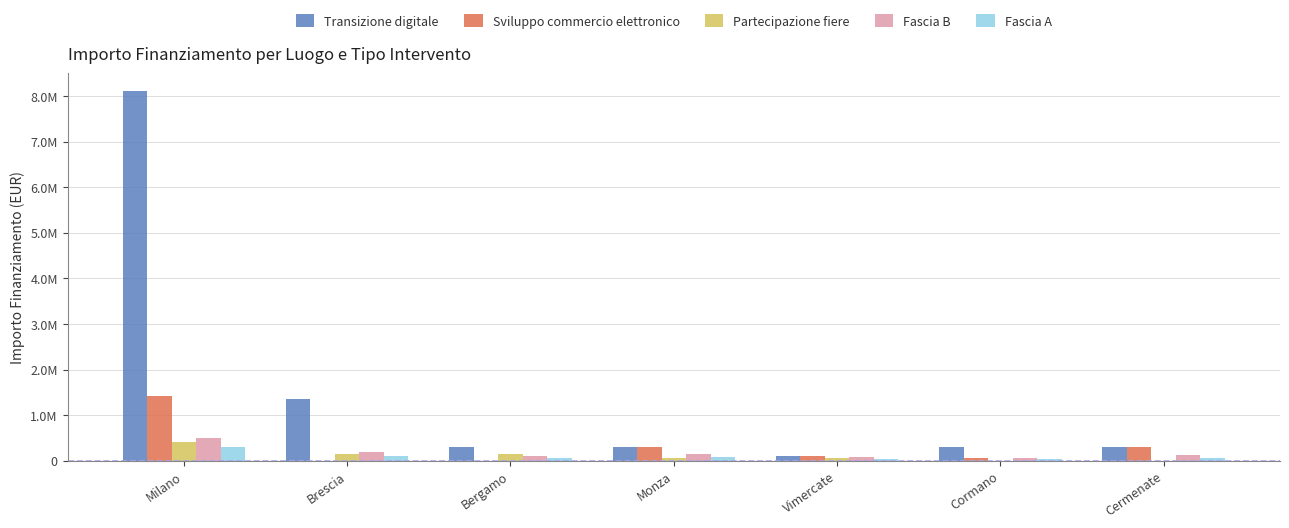

What is the difference between the maximum and second lowest values in the Fascia A series?

260000